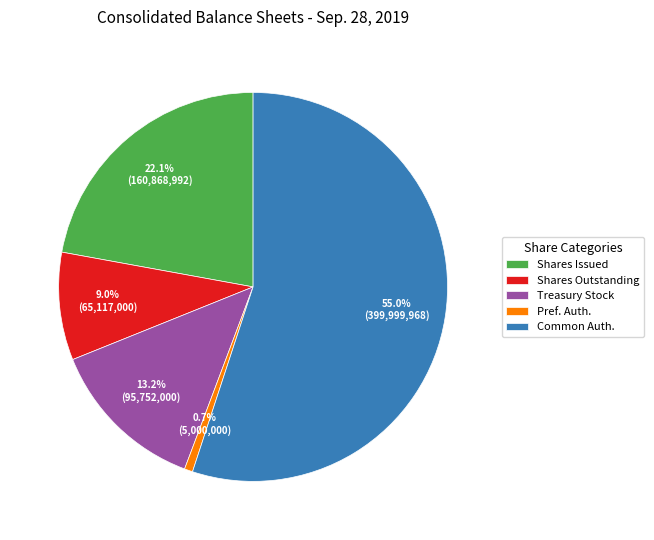

Is the sum of Shares Outstanding and Common Auth. greater than half?

Yes